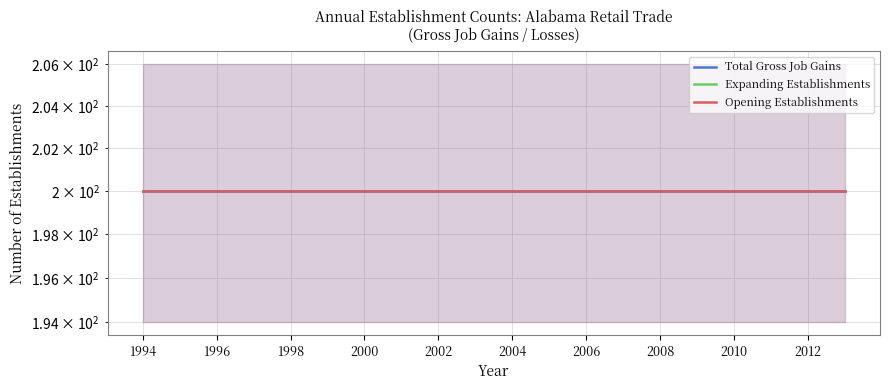

Is the value of Expanding Establishments at 10 greater than the value of Opening Establishments at 2012?

No